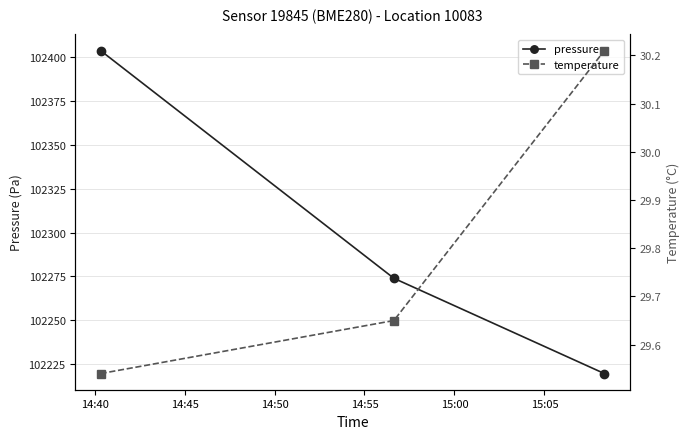

Count the number of data series in this chart.

2